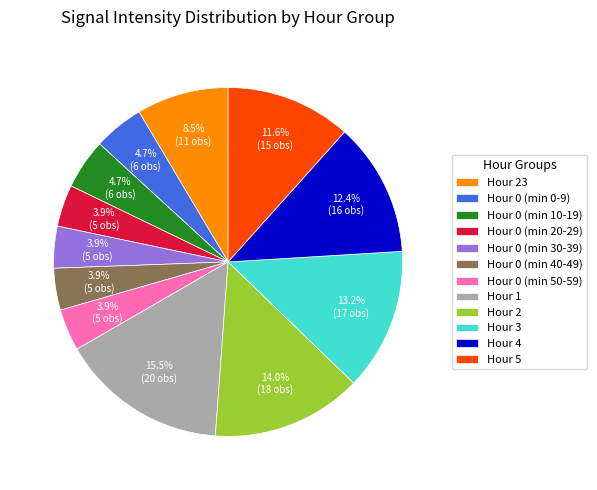

To the nearest percent, what is the average slice percentage?

8%